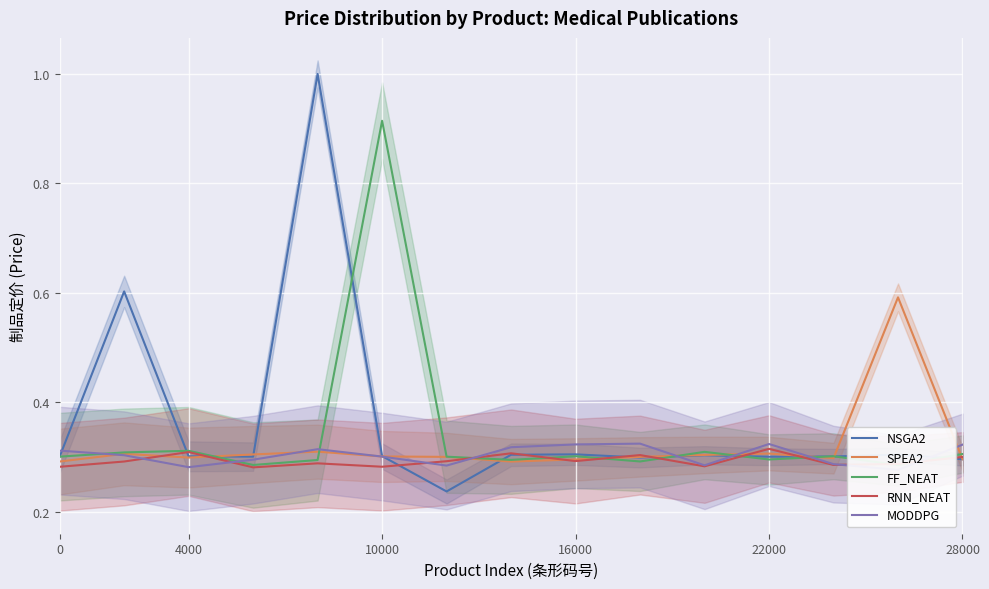

Is the value of SPEA2 at 12 greater than the value of MODDPG at 14?

No